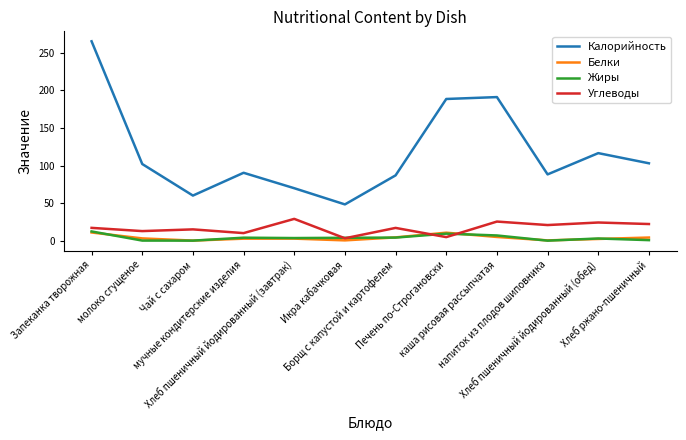

Which series has the widest spread of values?

Калорийность